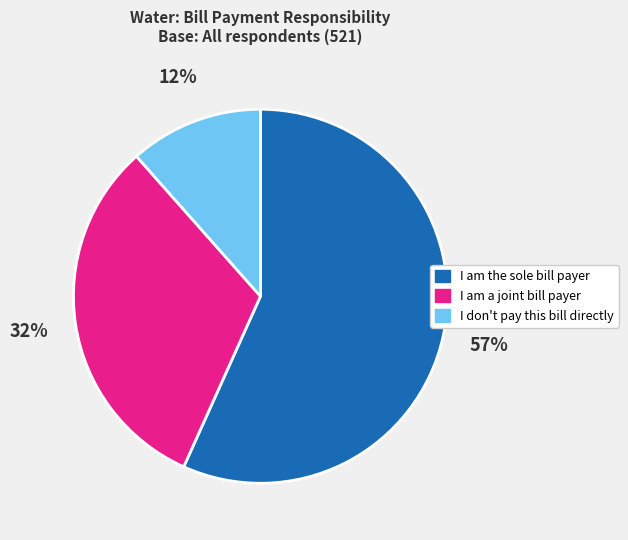

Is the sum of I am the sole bill payer and I don't pay this bill directly greater than half?

Yes